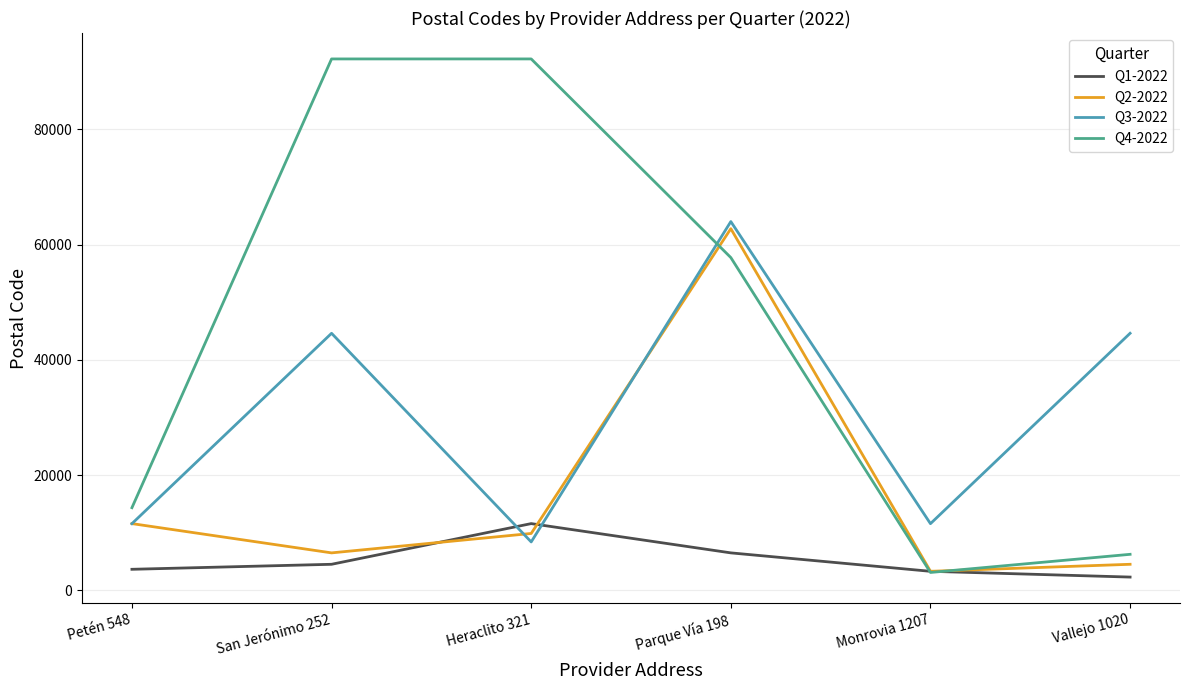

Rank the series by their average value, from highest to lowest.

Q4-2022, Q3-2022, Q2-2022, Q1-2022